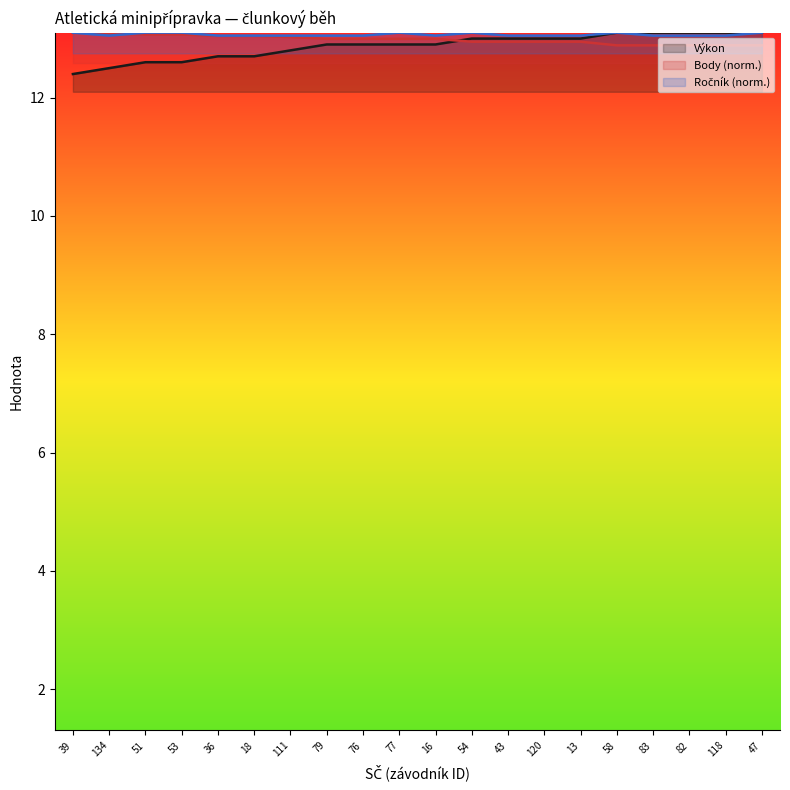

The value of Ročník at 120 is 22.2. True or false?

False